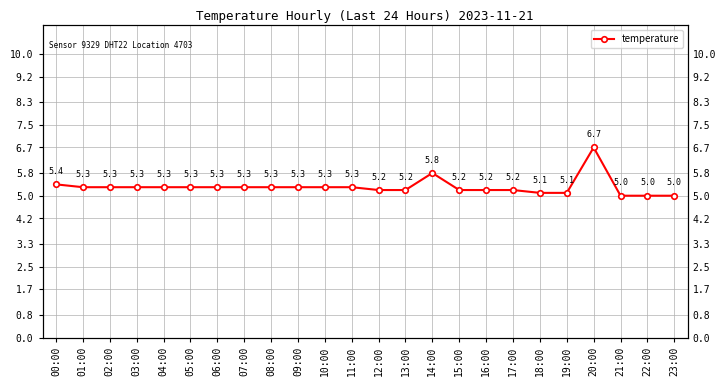

Where is the first local maximum?

14:00